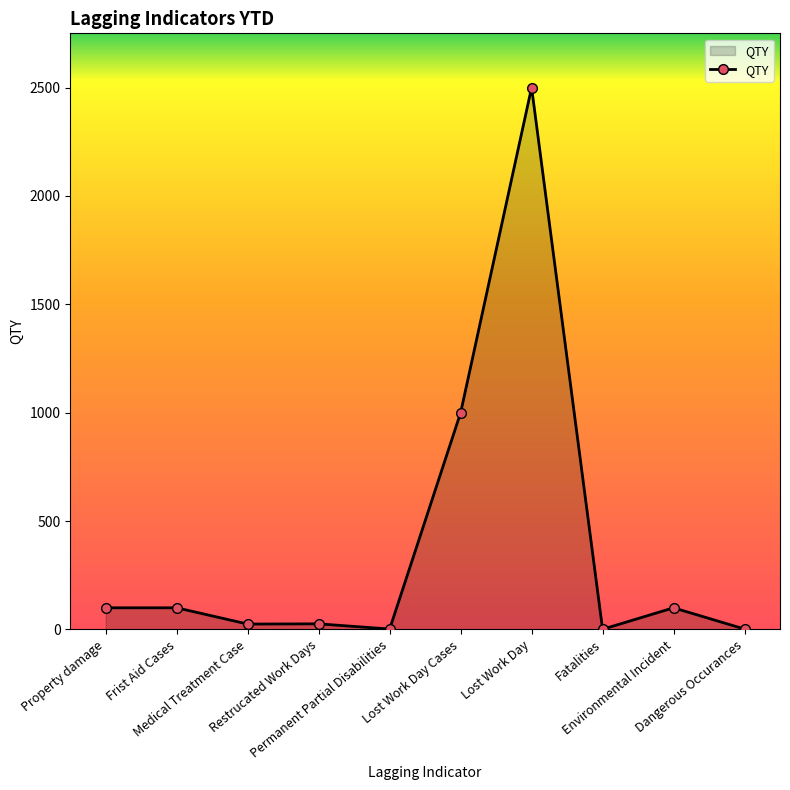

What is the difference between the second highest and second lowest values?

998